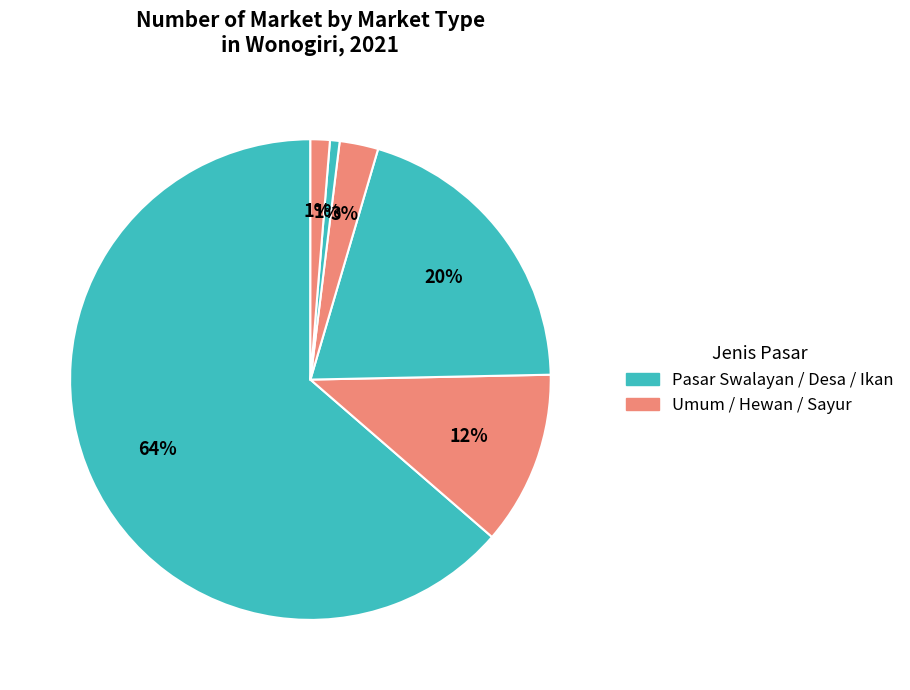

How many slices are in this pie chart?

6